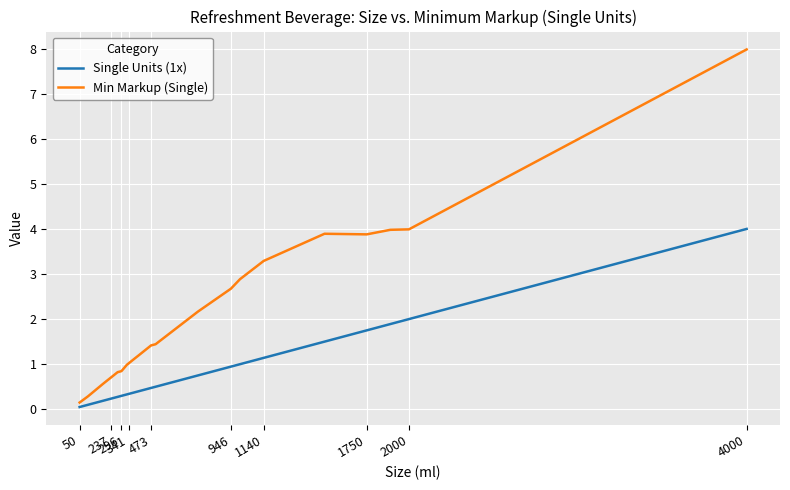

List the series in order of their overall mean, highest first.

Min Markup (Single), Single Units (1x)